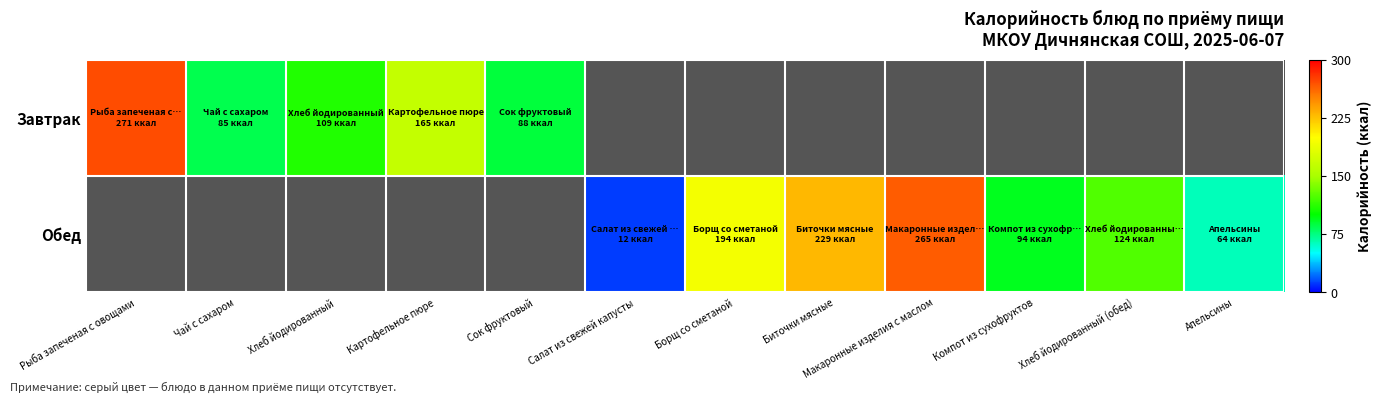

At Биточки мясные, list the series in order from smallest to largest.

Завтрак, Обед